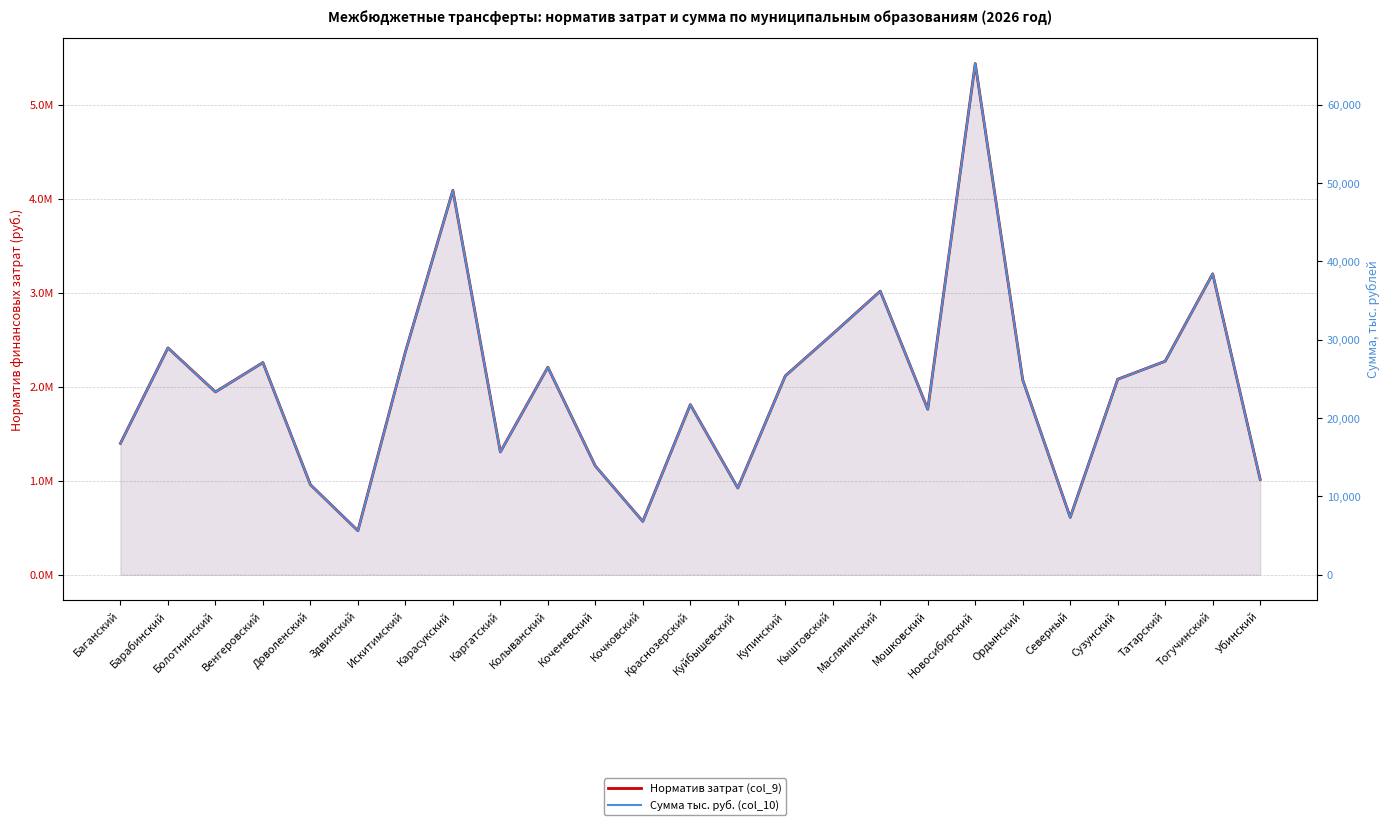

List the series in order of their peak value, lowest first.

Сумма тыс. руб. (col_10), Норматив затрат (col_9)